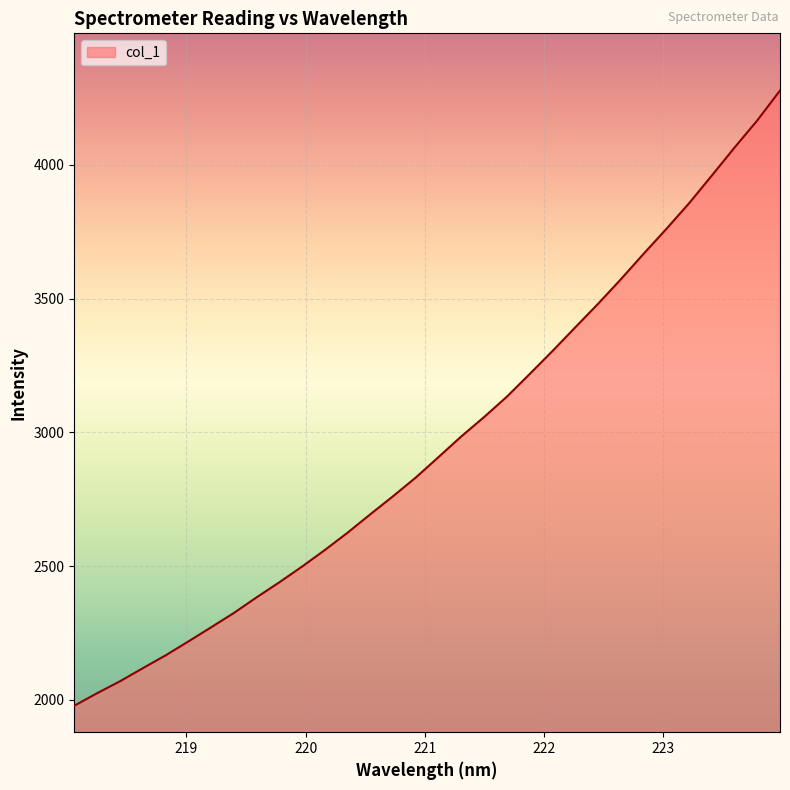

What is the difference between the maximum and minimum values?

2299.1